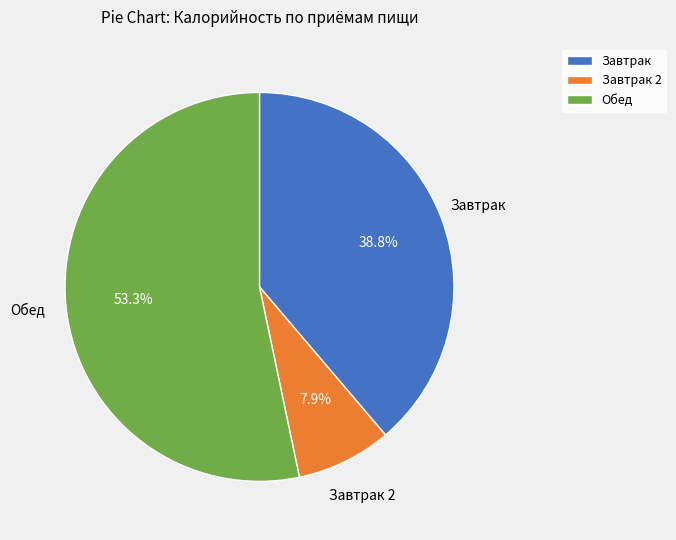

To the nearest percent, what is the difference between the largest and smallest slice percentages?

45%